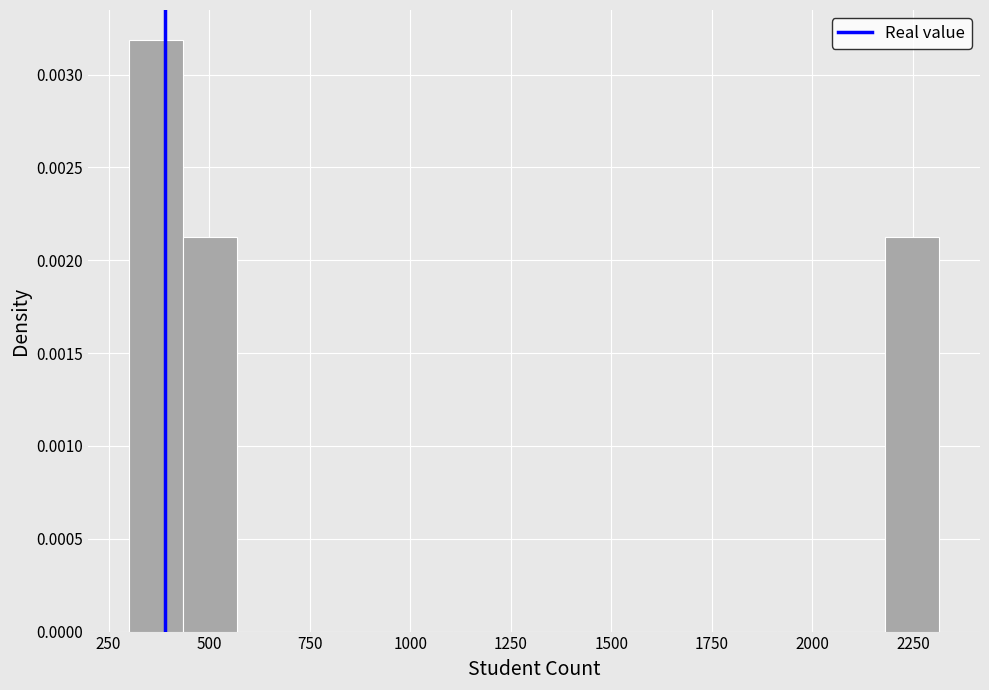

Read against the x-axis, roughly where is the centre of the tallest bar?

350